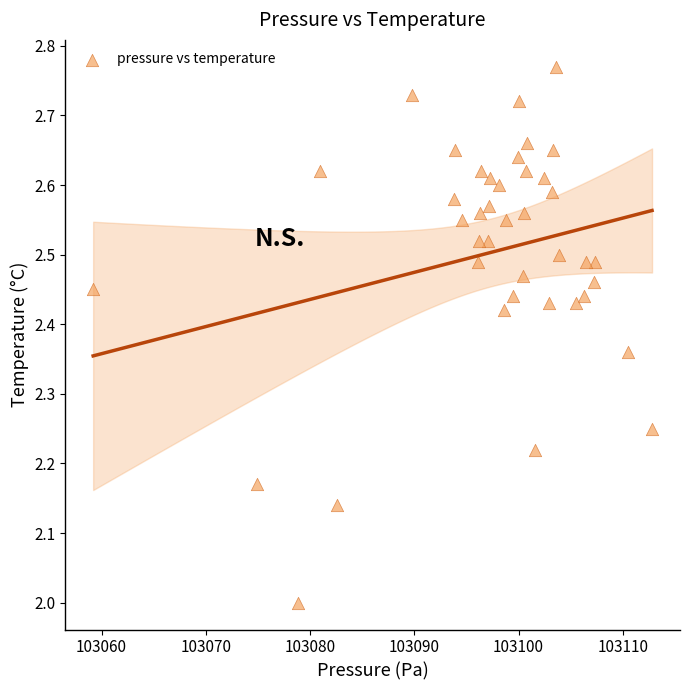

What is the range of X values (max minus min)?

53.6